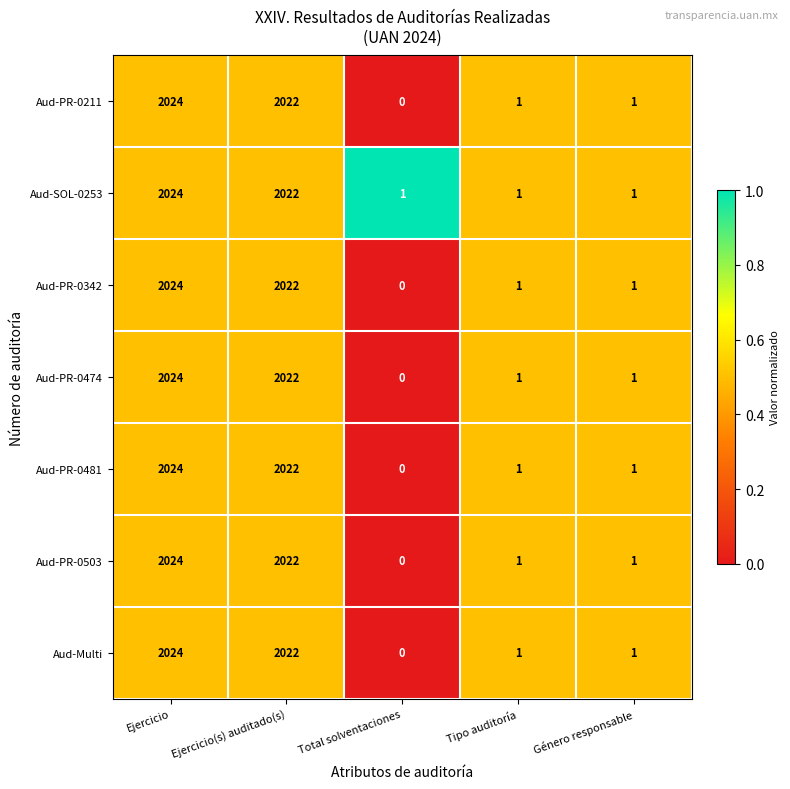

At which label does Aud-SOL-0253 reach its peak?

Ejercicio